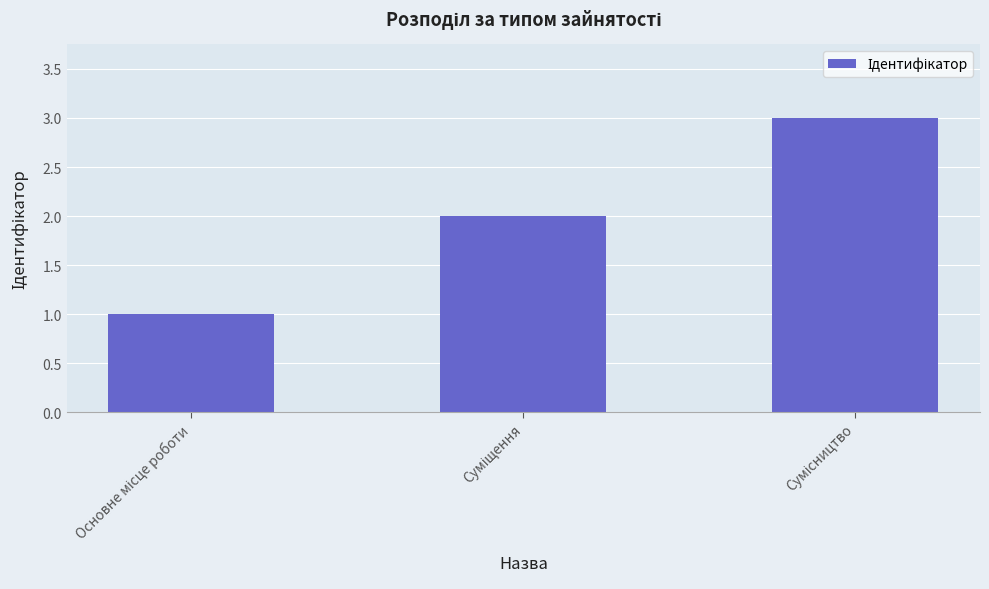

What is the sum of all values?

6